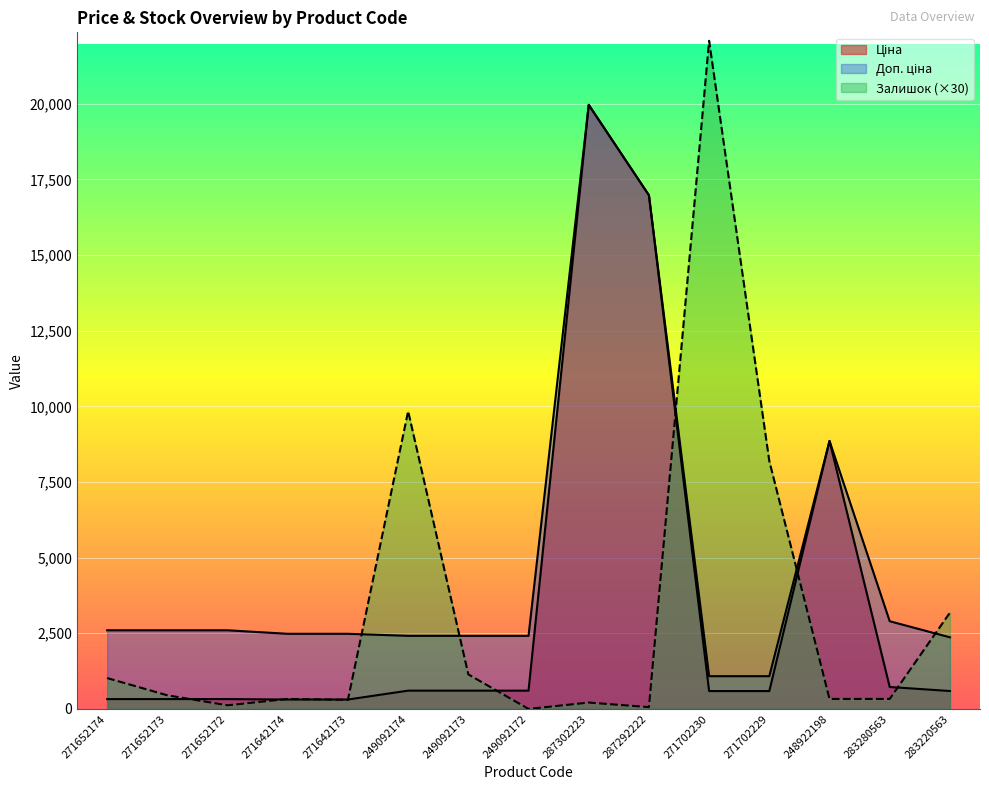

How many values in Залишок are above zero?

14